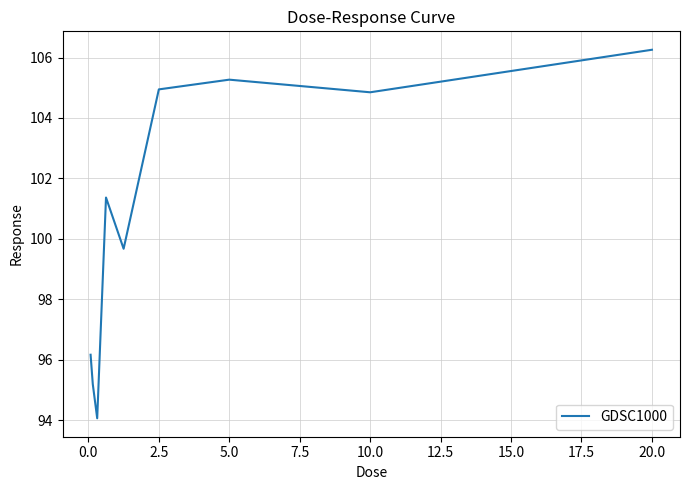

What is the greatest value displayed?

106.3